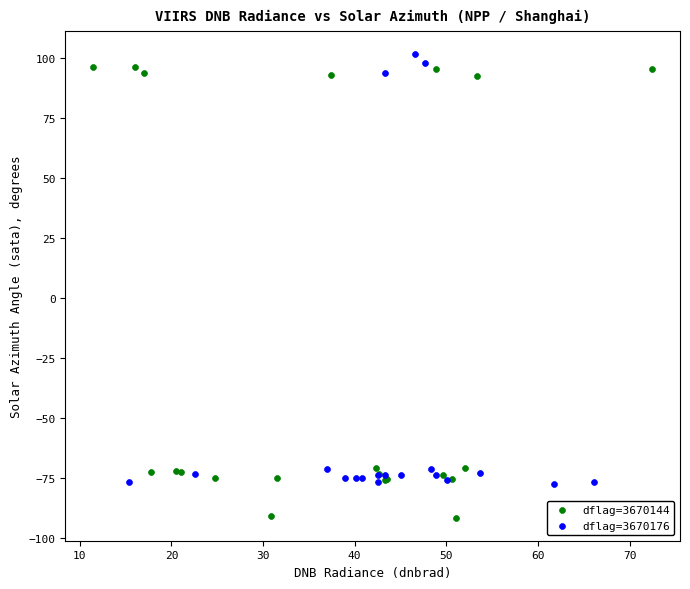

Which series reaches the minimum Y coordinate?

dflag=3670144